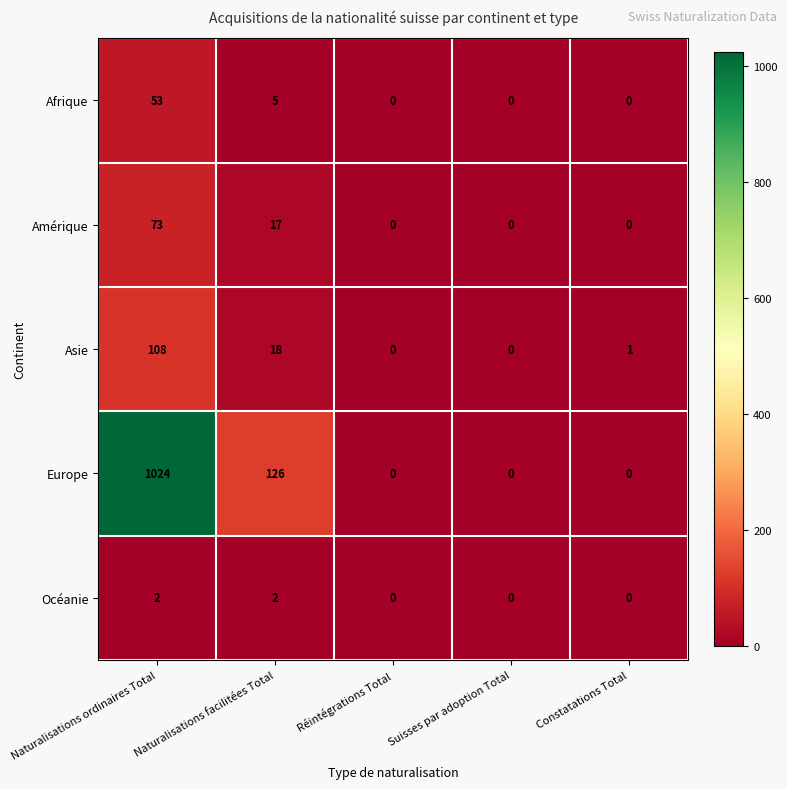

How many values in Afrique are above zero?

2